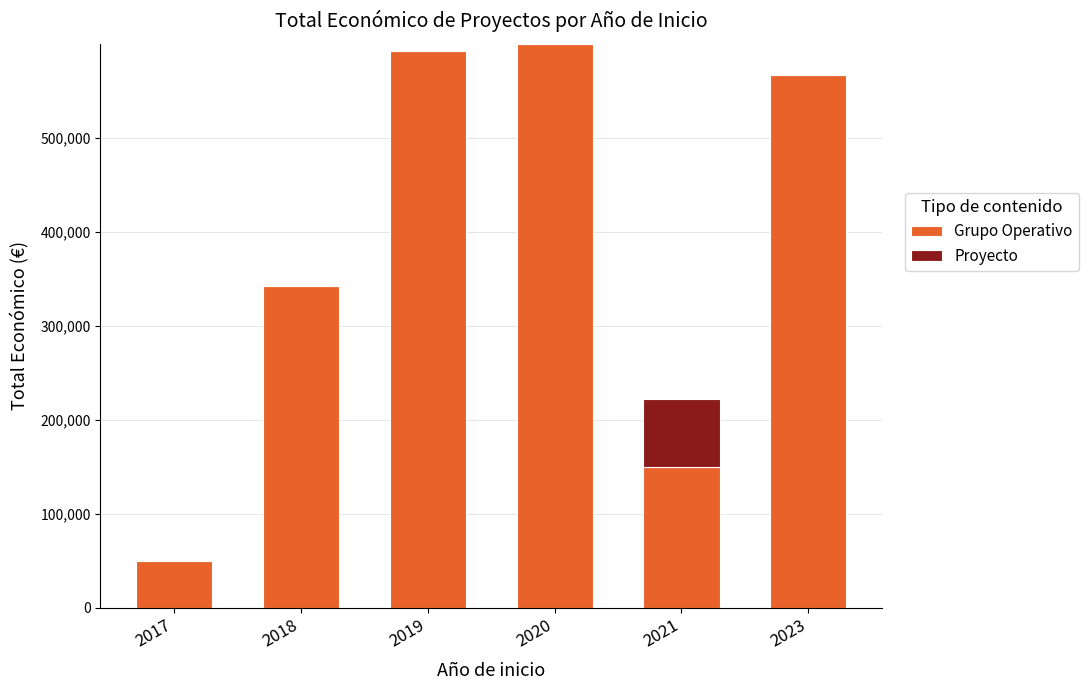

What is the sum of all Grupo Operativo values?

2299349